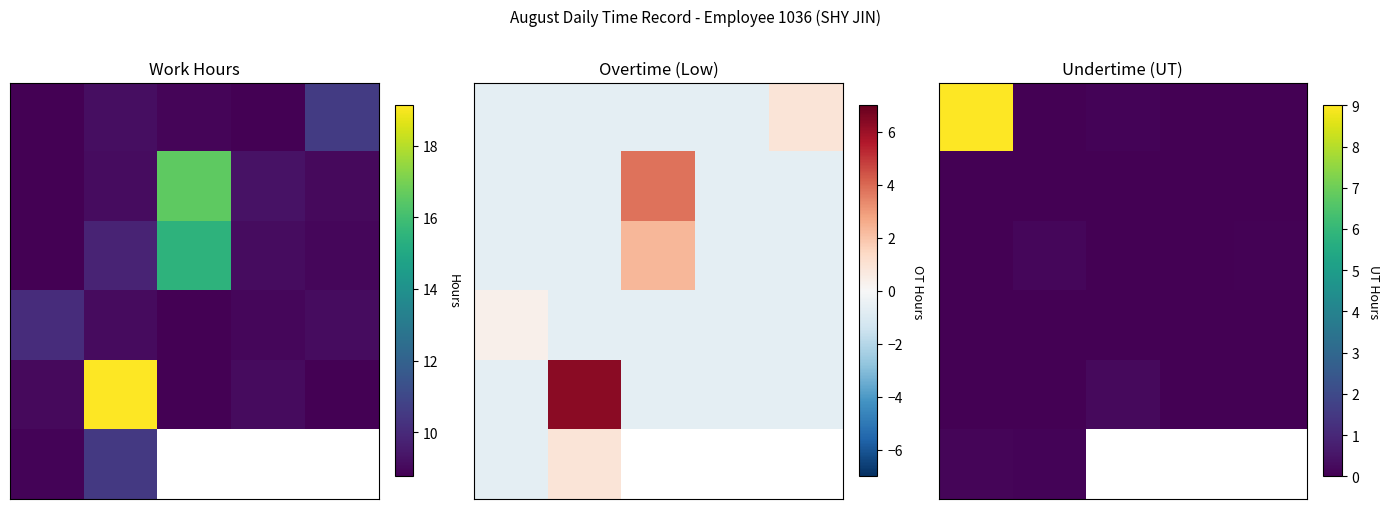

At which category does the chart reach its minimum across all series?

1